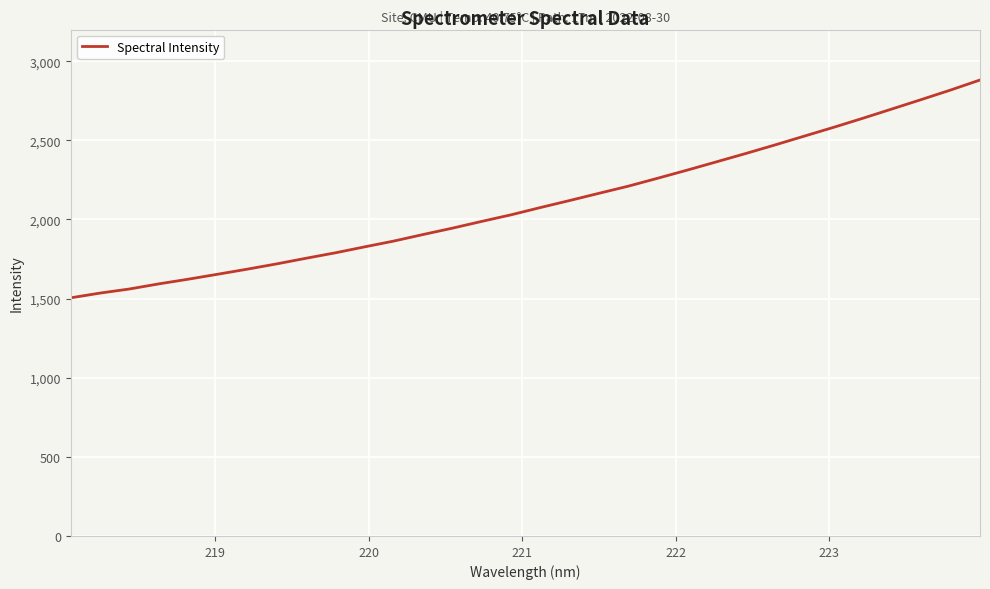

Reading right to left, what are all the values shown in this chart?

2881.2	2818.1	2757.8	2698.5	2639.4	2582.0	2526.5	2470.7	2416.5	2363.8	2311.4	2260.4	2210.4	2165.3	2119.7	2075.3	2029.3	1987.7	1945.0	1904.8	1863.4	1826.5	1788.8	1754.4	1718.8	1685.5	1653.8	1622.5	1593.0	1560.7	1534.9	1504.9